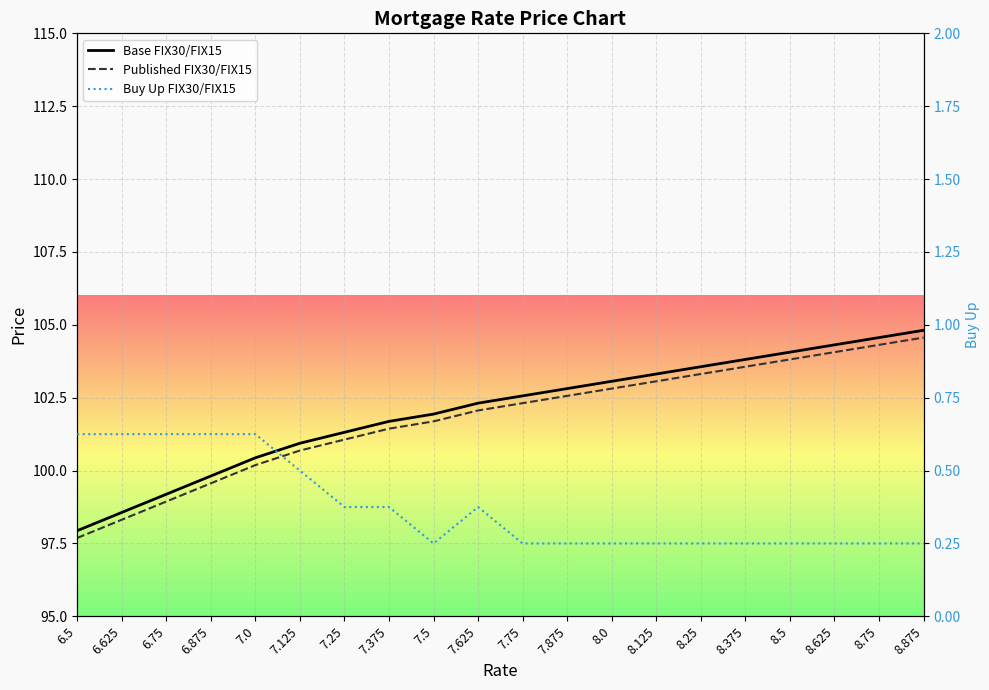

The value of Buy Up FIX30/FIX15 at 6.75 is 0.6. True or false?

True